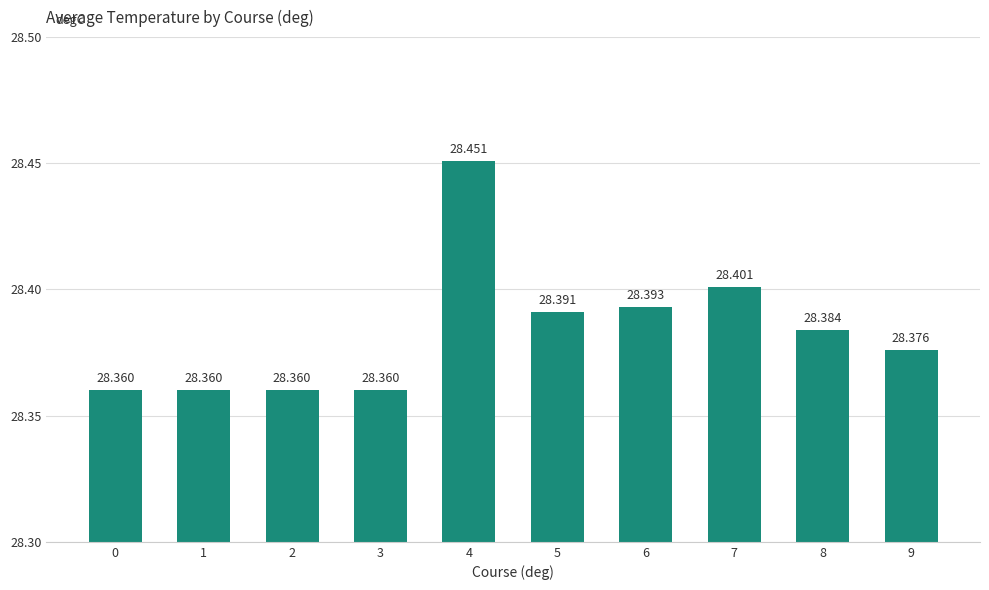

List the labels in order of value, largest first.

4, 7, 6, 5, 8, 9, 0, 1, 2, 3